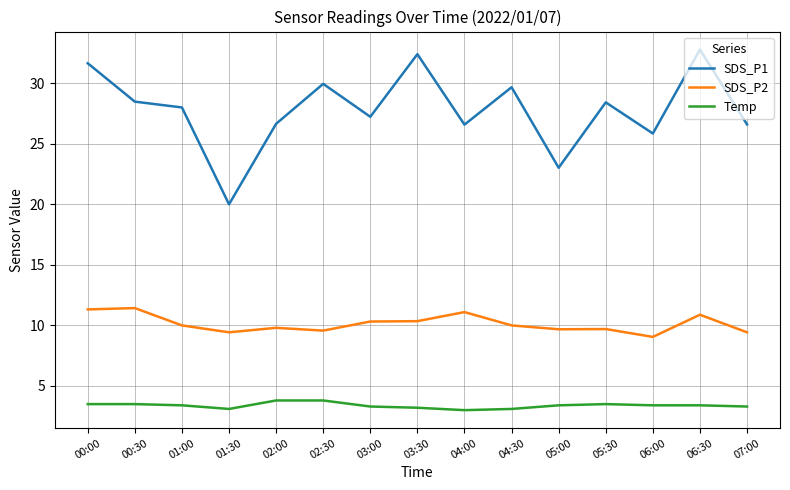

Which series changed the most between 03:00 and 03:30?

SDS_P1